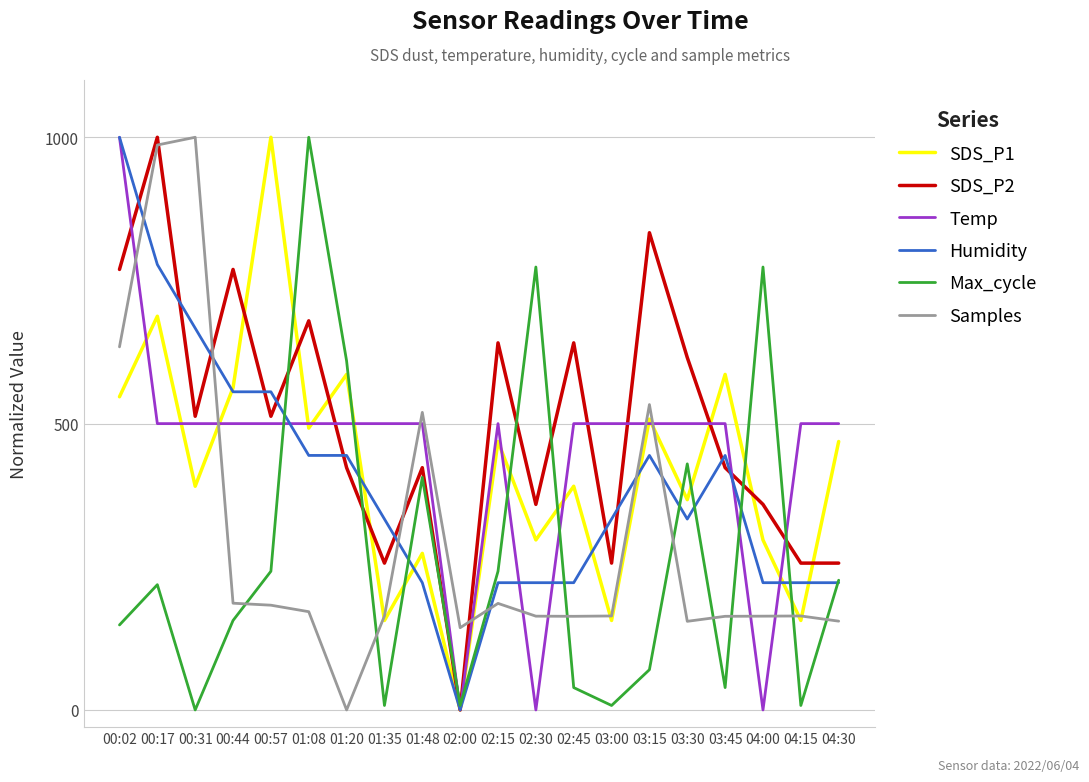

How many values in the Temp series exceed 499?

17